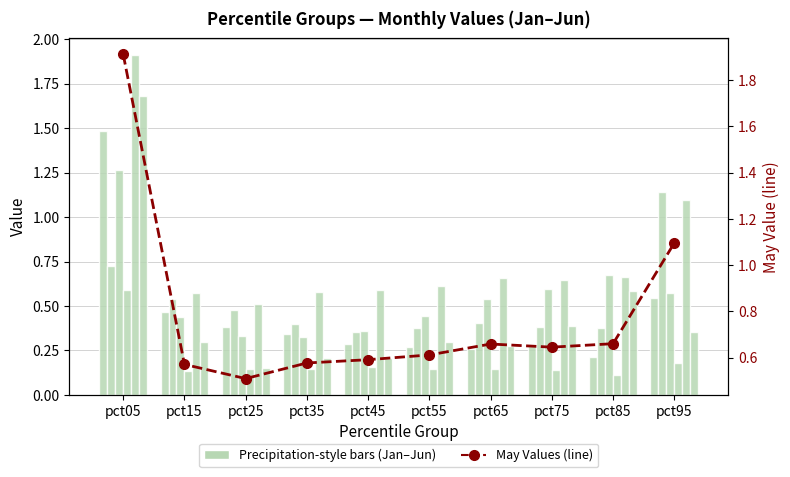

Which series has the widest spread of values?

May (line)